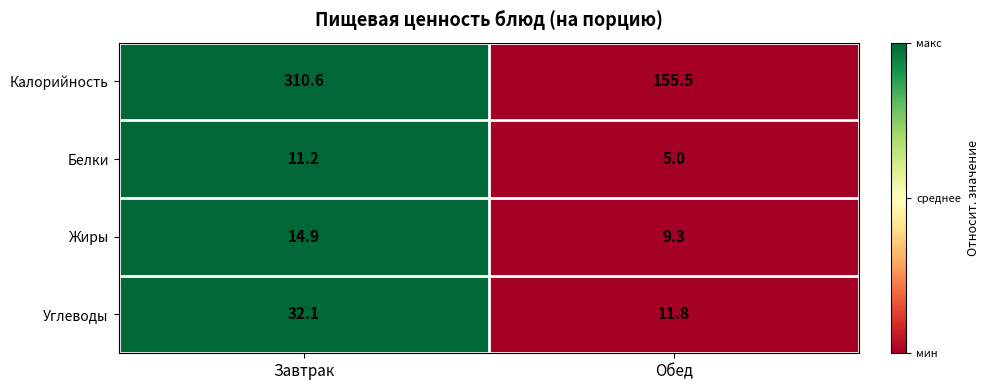

Is it true that Белки equals 18.7 at Завтрак?

False